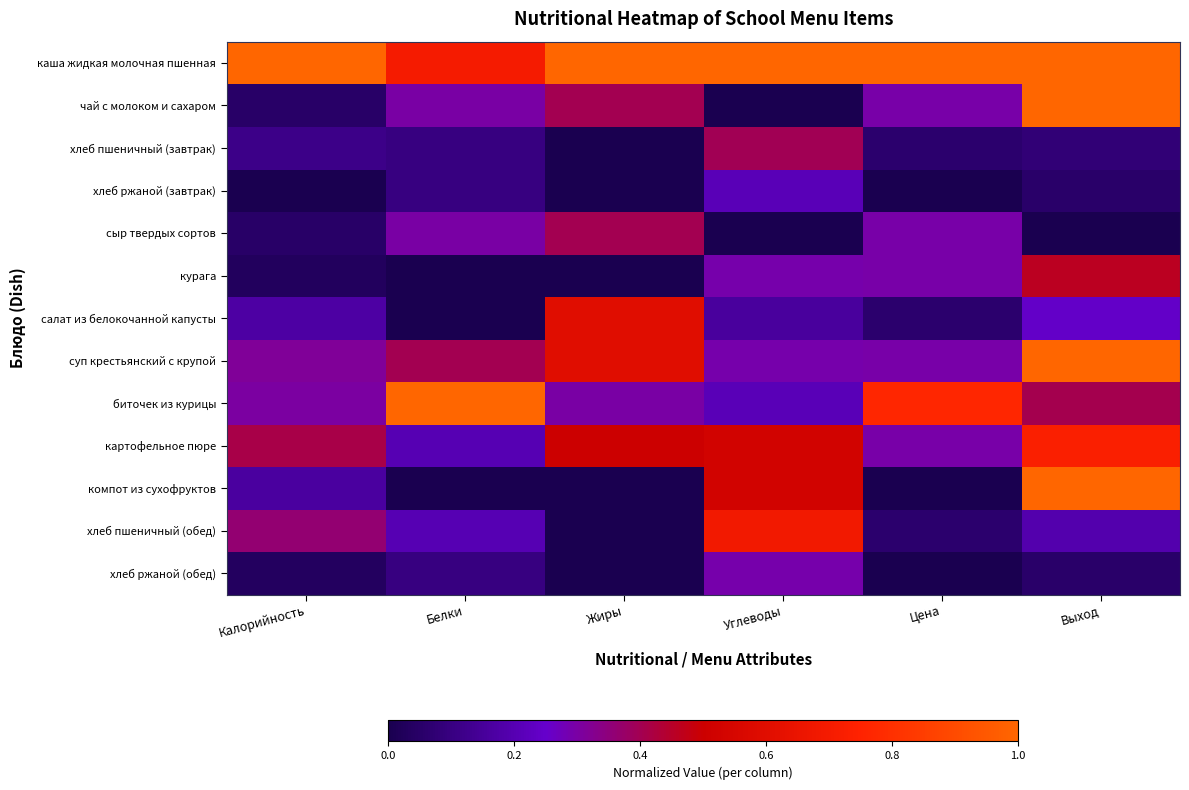

Which category has the highest value across all series?

Калорийность